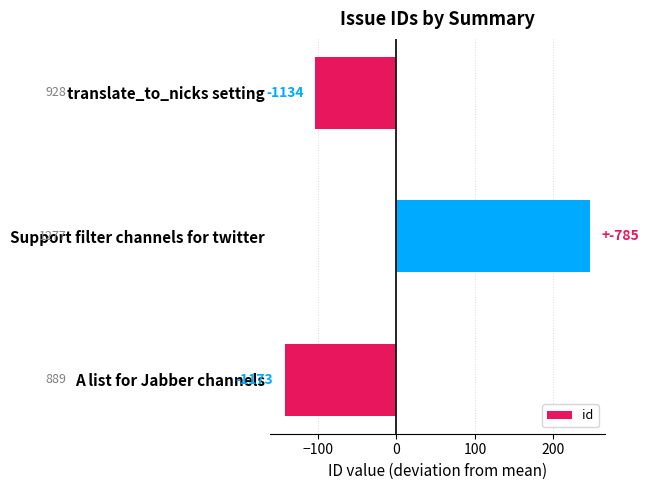

How many bars are there in total?

3